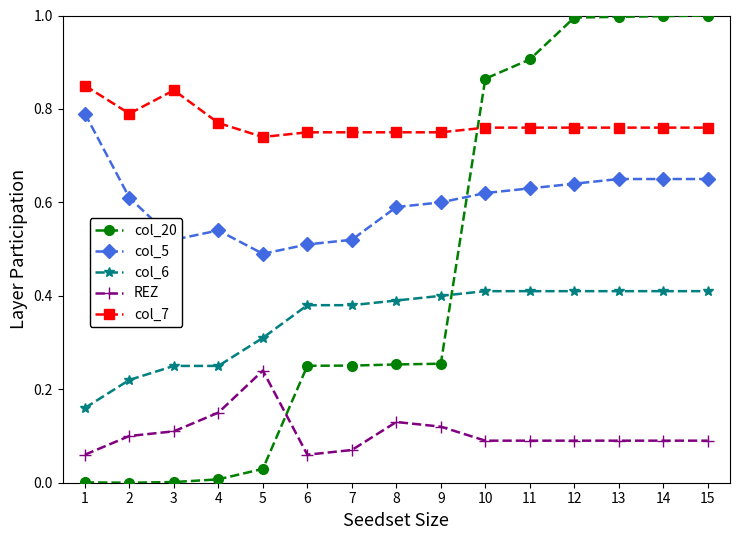

True or false: col_6 and REZ intersect in this chart.

False